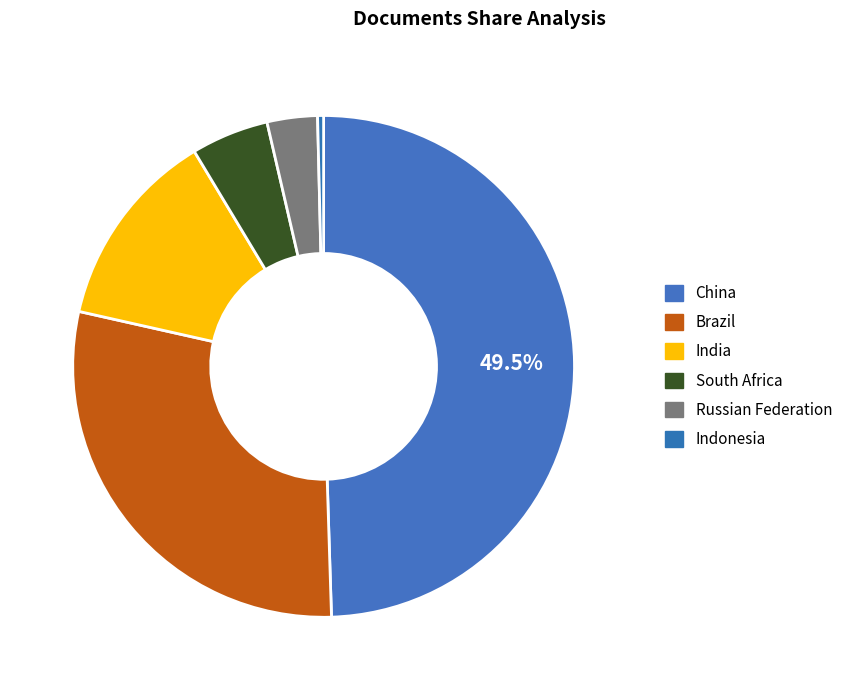

Count the number of slices in the pie.

6